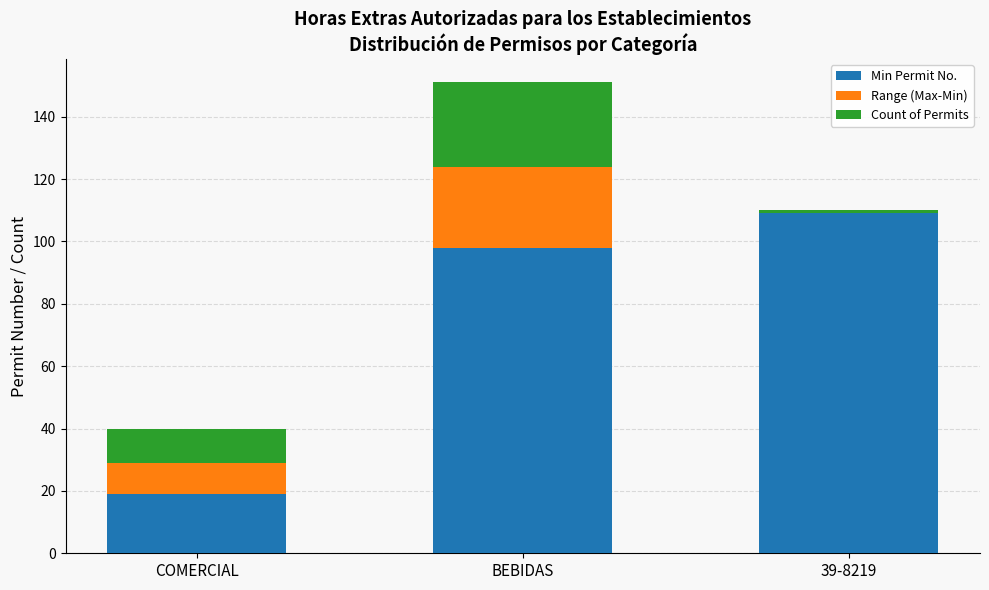

Is it true that Min Permit No. equals 33 at COMERCIAL?

False